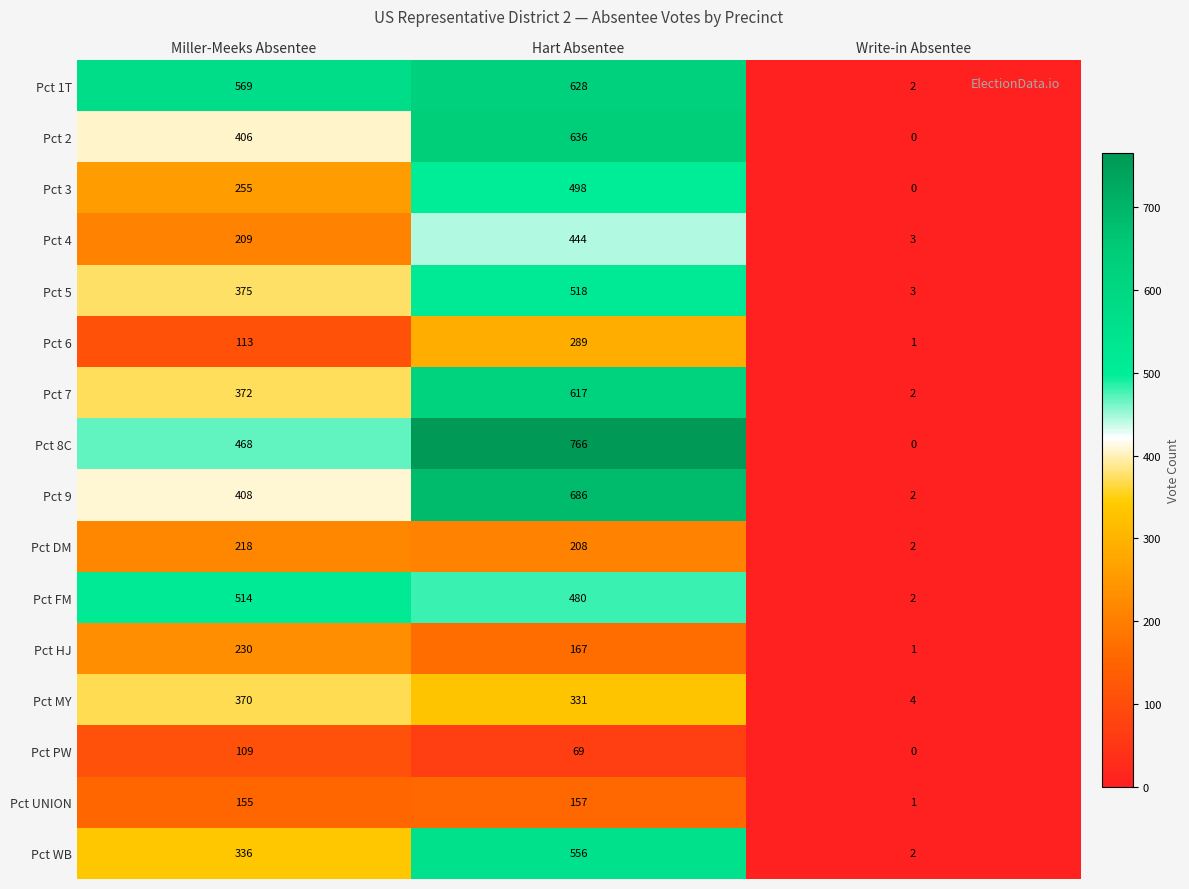

What is the maximum value shown in the chart?

766